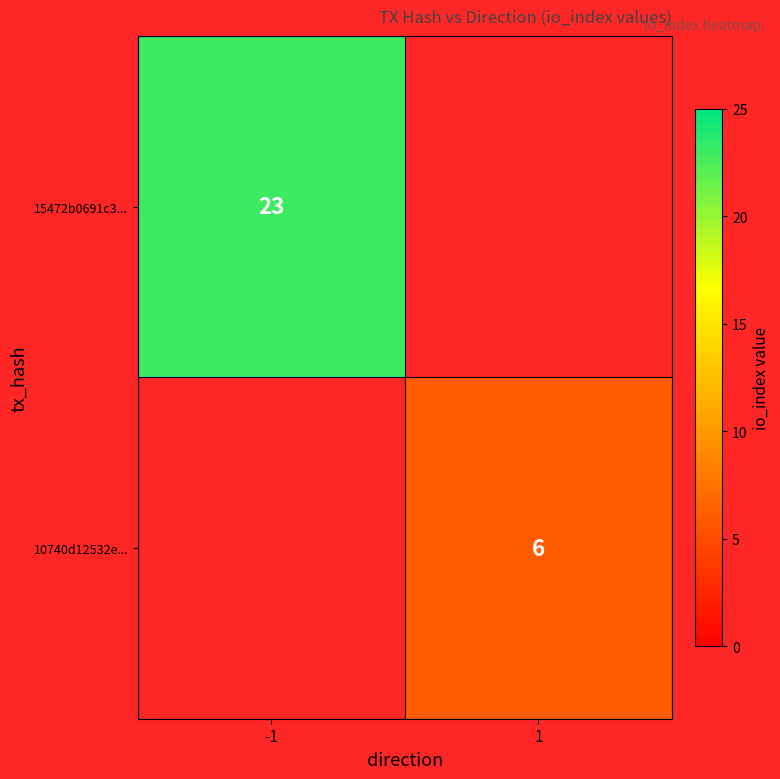

True or false: 10740d12532e... has a value of 10 at 1.

False